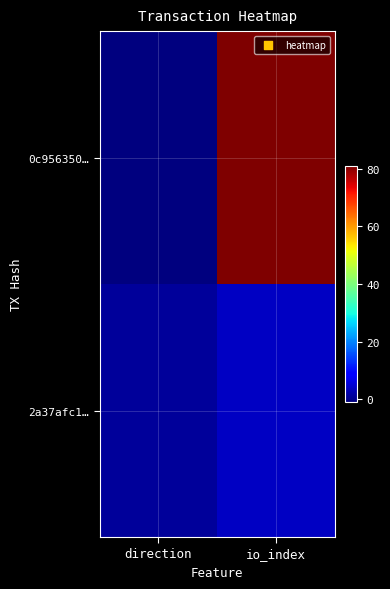

What is the greatest value displayed?

81